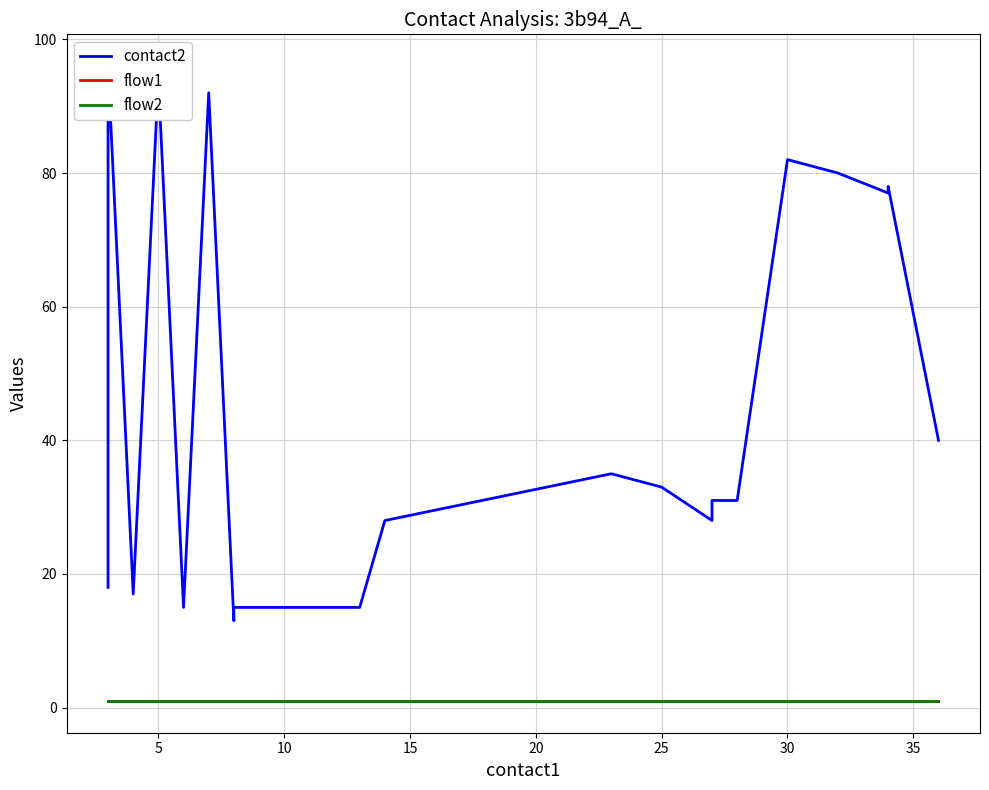

What is the value of the contact2 point at the 19th from the left?

78